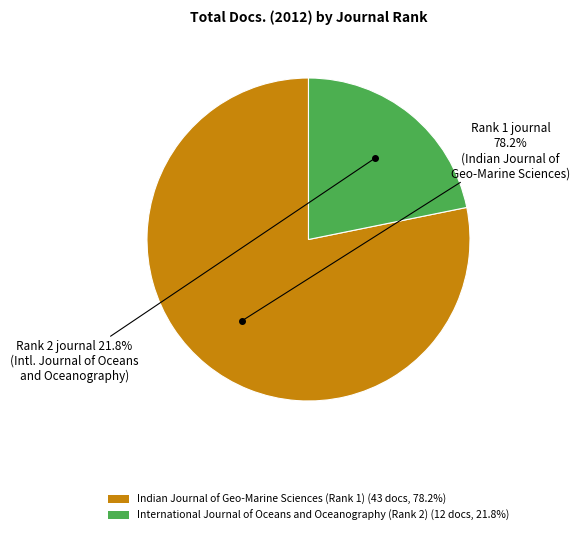

To the nearest percent, what is the average slice percentage?

50%